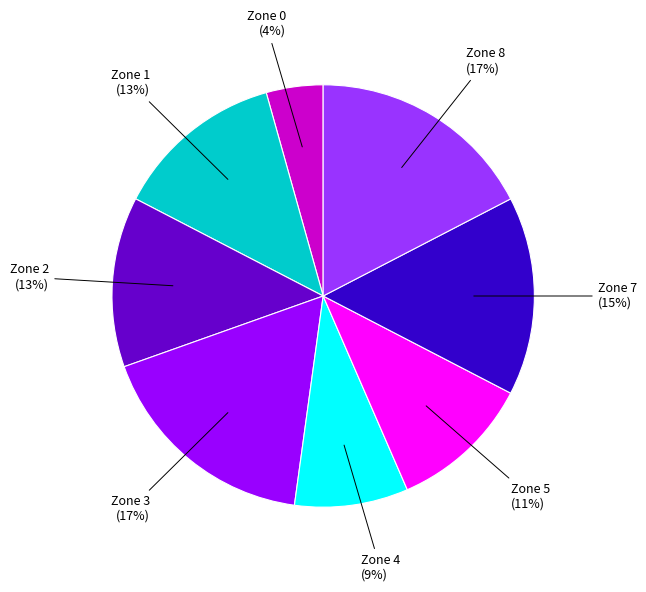

To the nearest percent, what is the average slice percentage?

12%